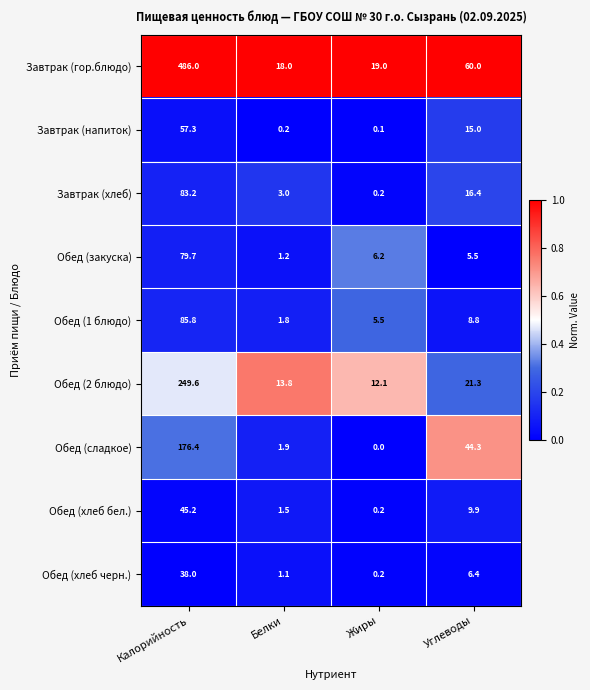

What is the maximum value shown in the chart?

486.0